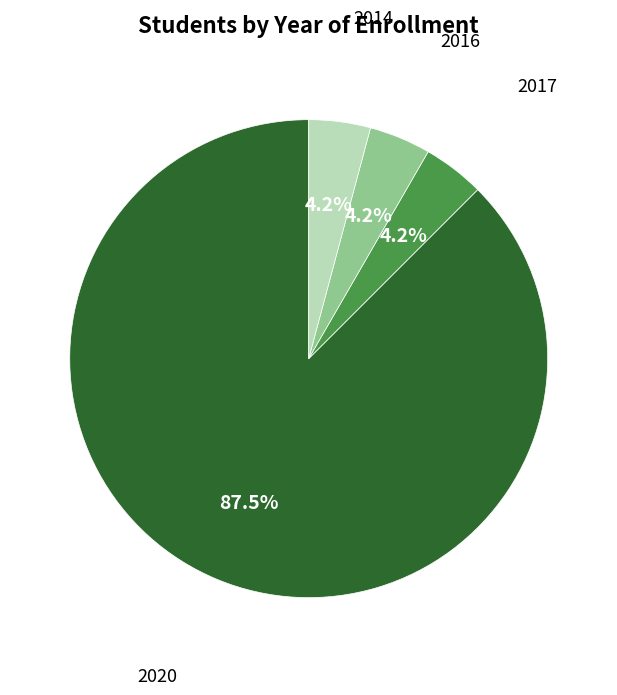

Is there a majority slice in this chart?

Yes